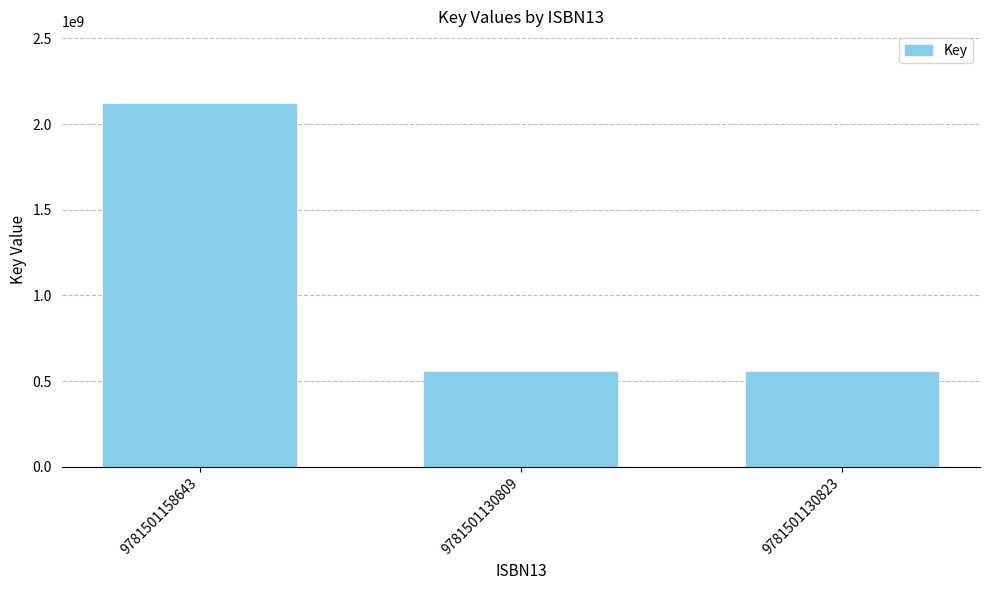

Which has a higher value, 9781501158643 or 9781501130809?

9781501158643